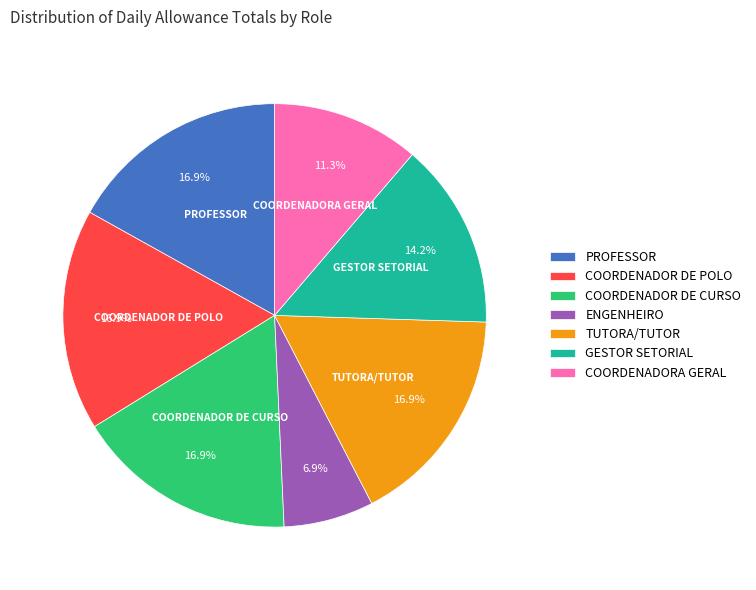

Do COORDENADOR DE CURSO and PROFESSOR together represent more than half of the pie?

No